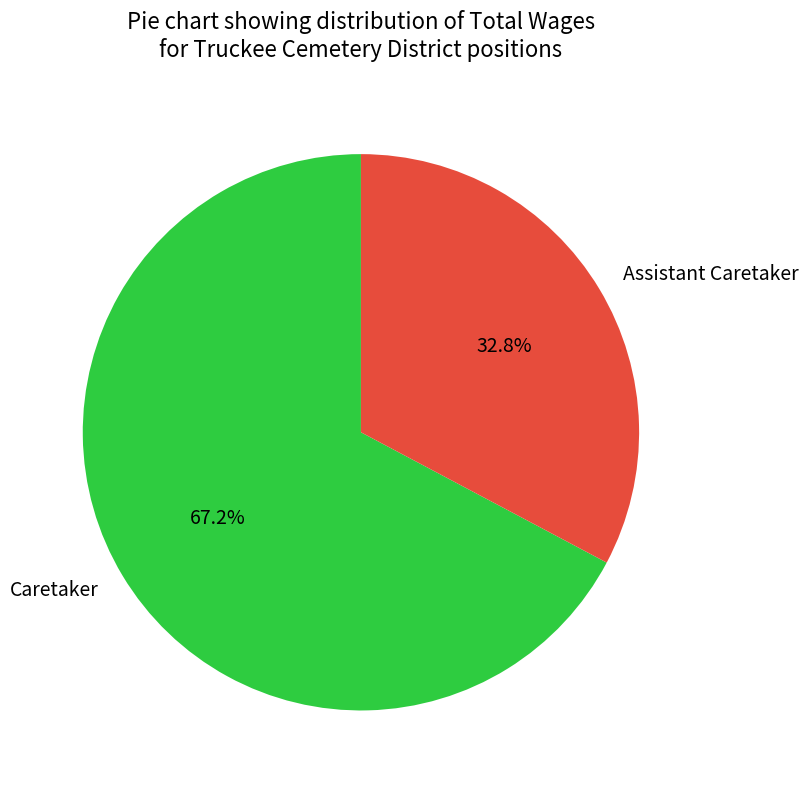

What percentage is the Assistant Caretaker slice, to the nearest percent?

33%